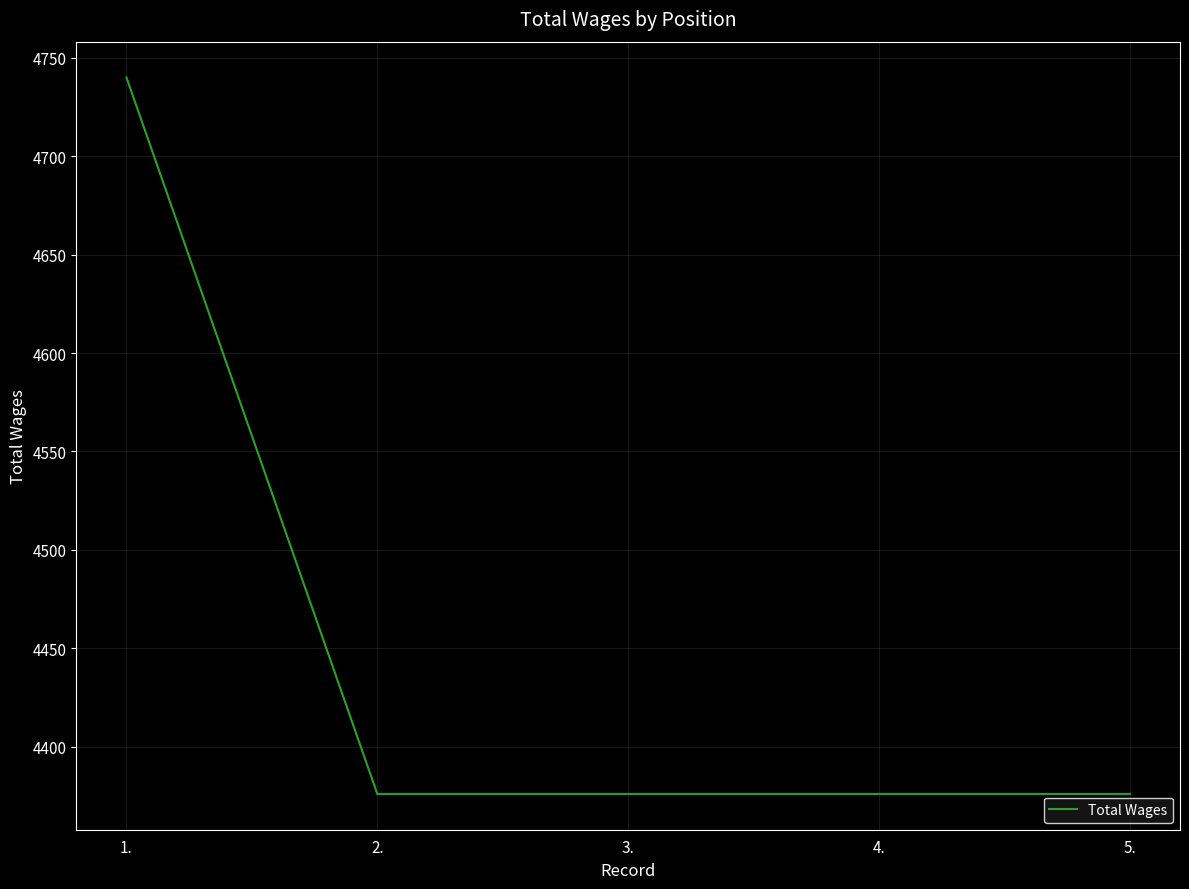

What is the maximum value shown in the chart?

4740